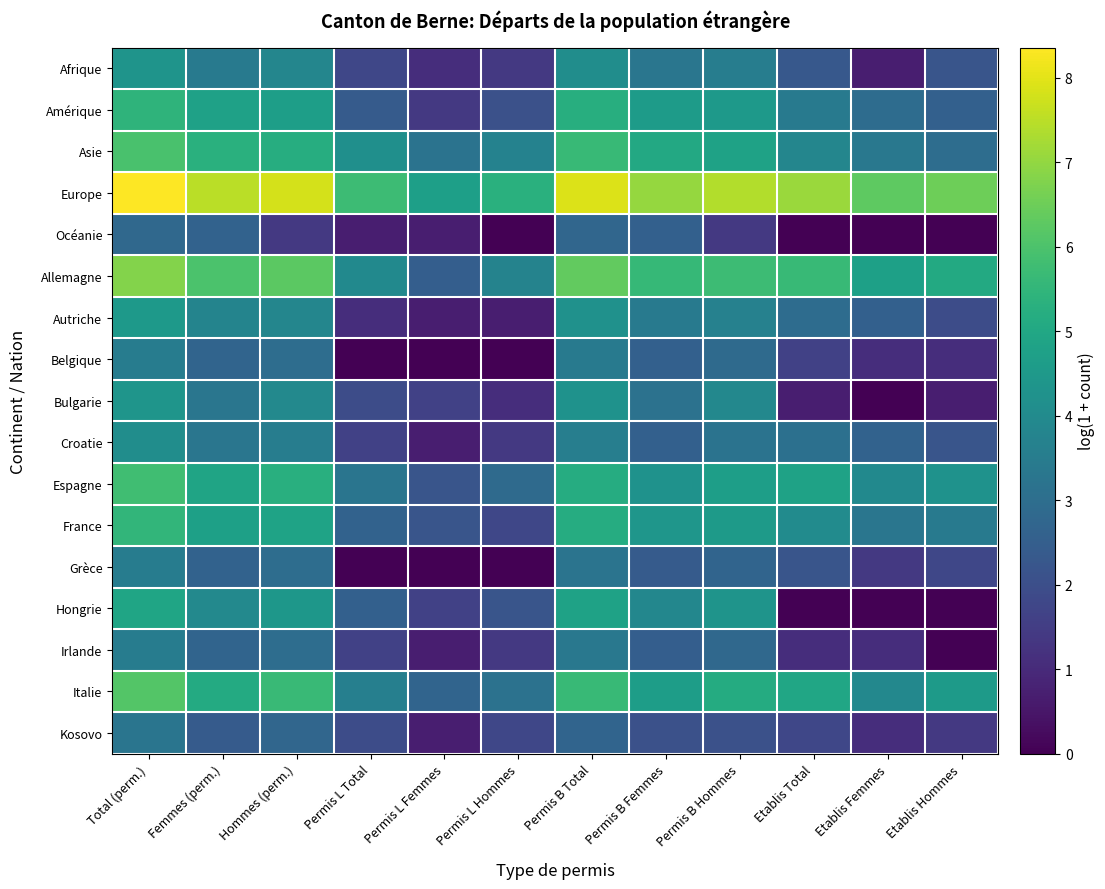

At which category is the sum across all series the highest?

Total (perm.)